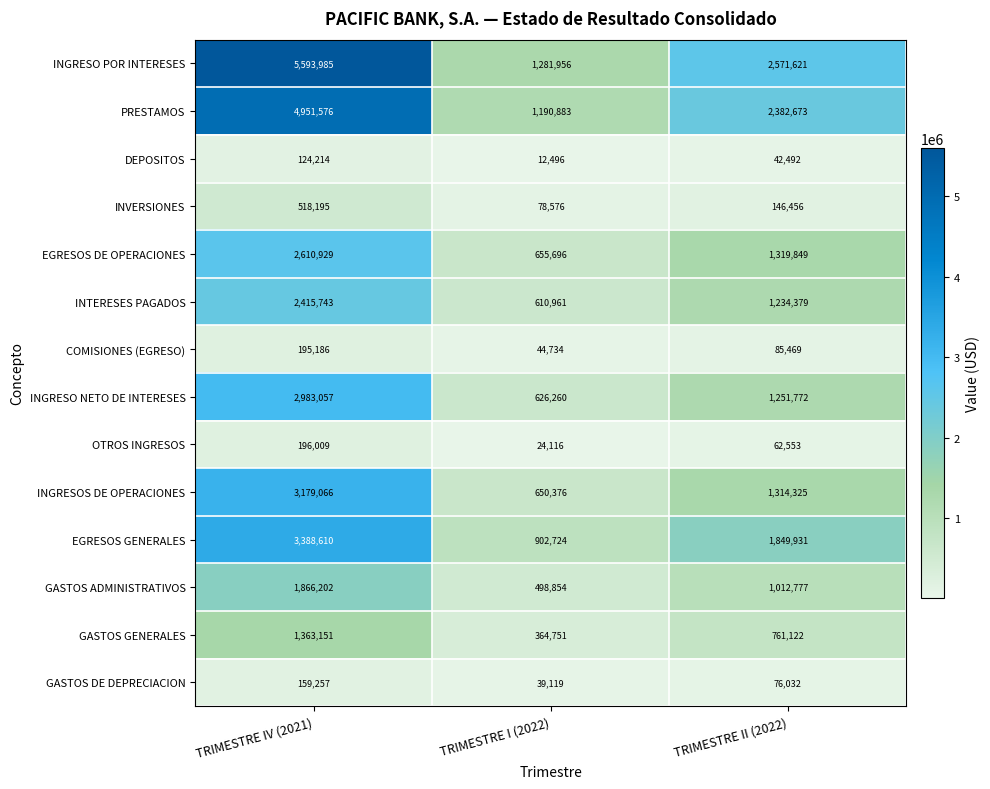

How many series are shown in this chart?

14